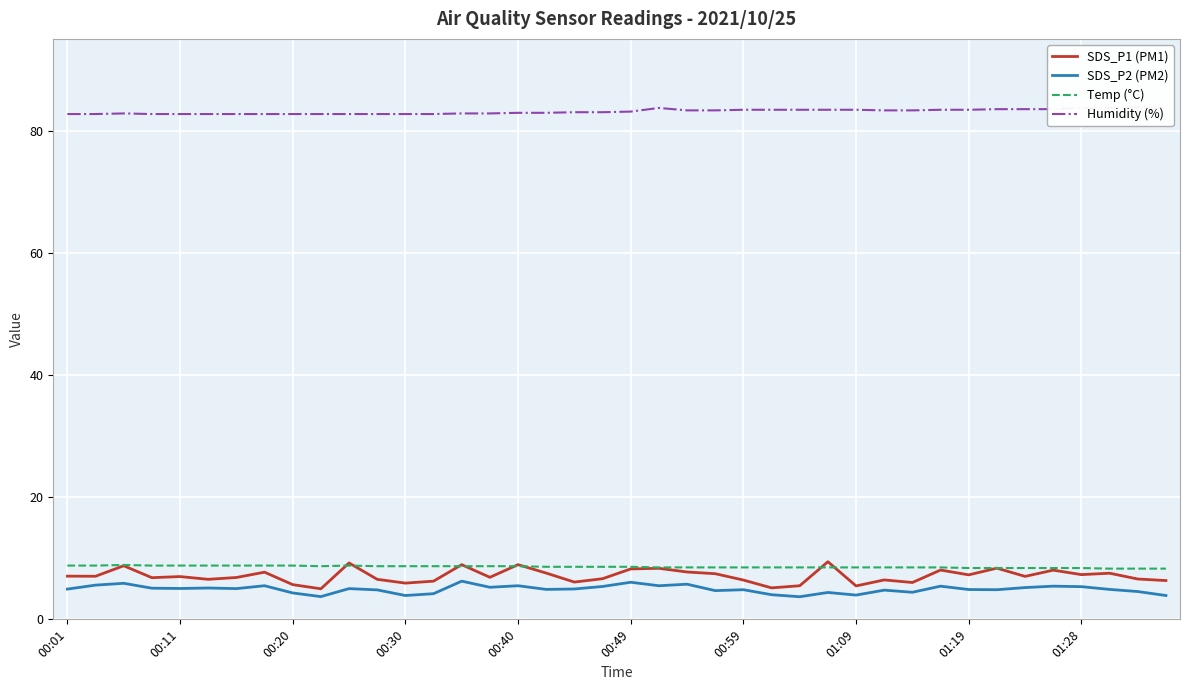

What is the difference between the maximum and minimum values in the Temp (°C) series?

0.6